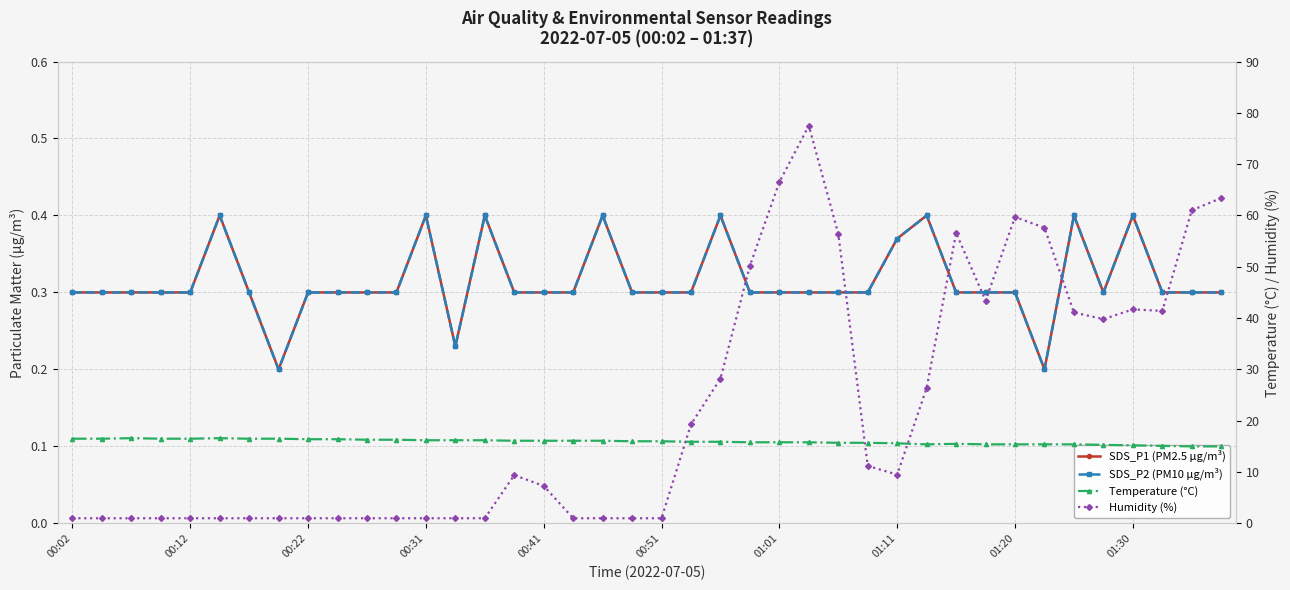

Between 12 and 33, which is larger?

12